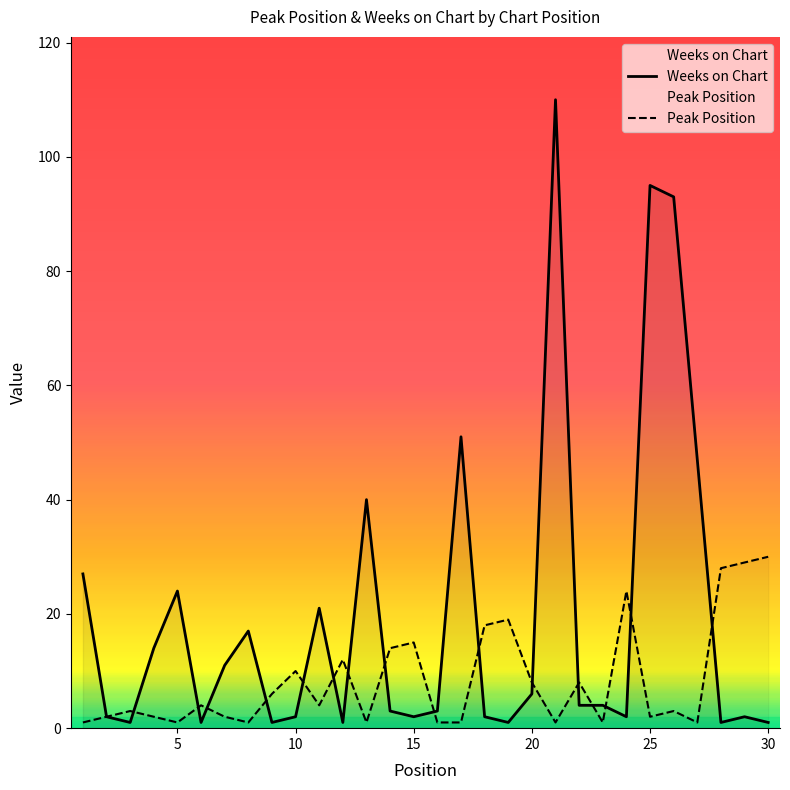

What is the greatest value displayed?

110